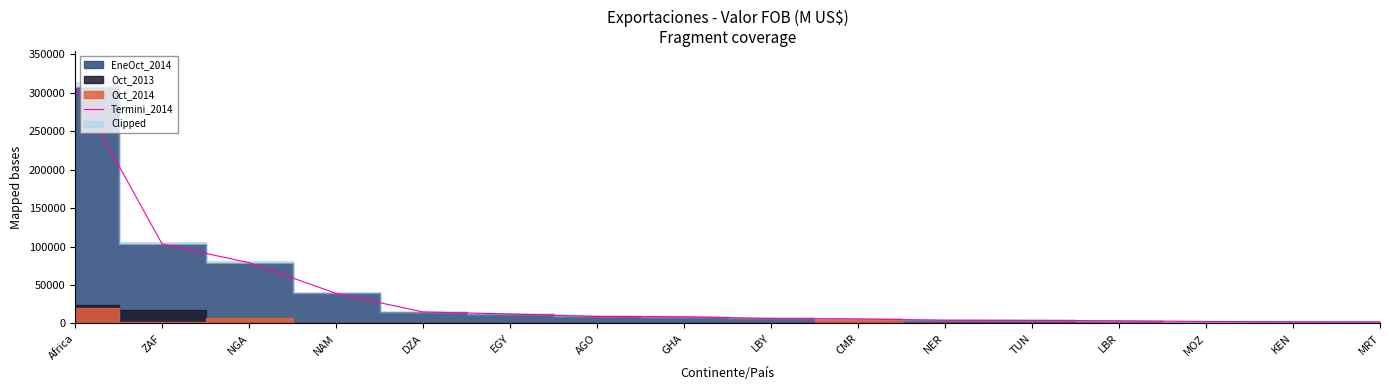

Does the chart display data point markers on the line(s)?

No